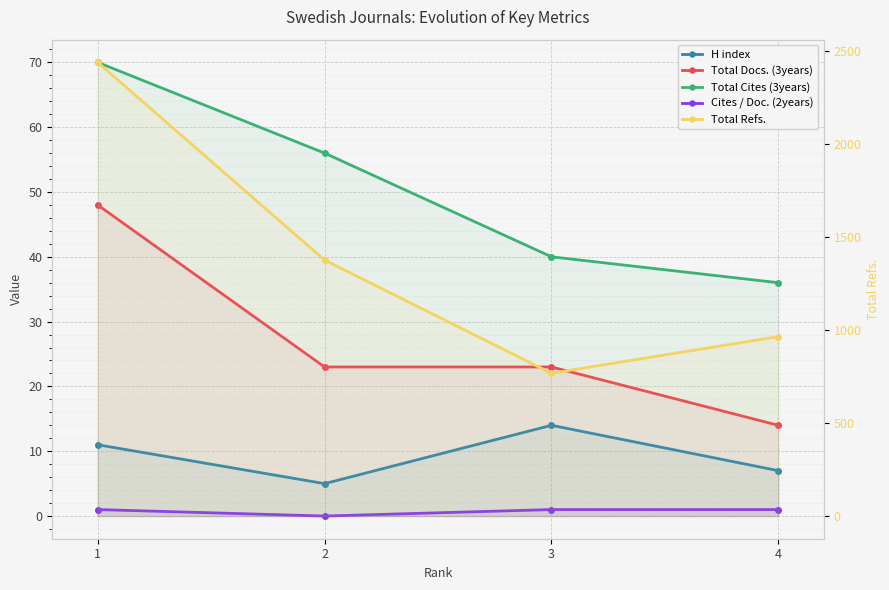

What is the total value across all series at 3?

845